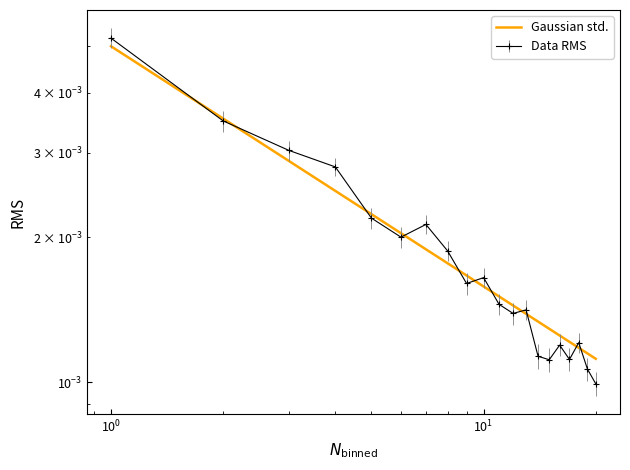

The chart shows a value of 0.0 at 9. True or false?

False